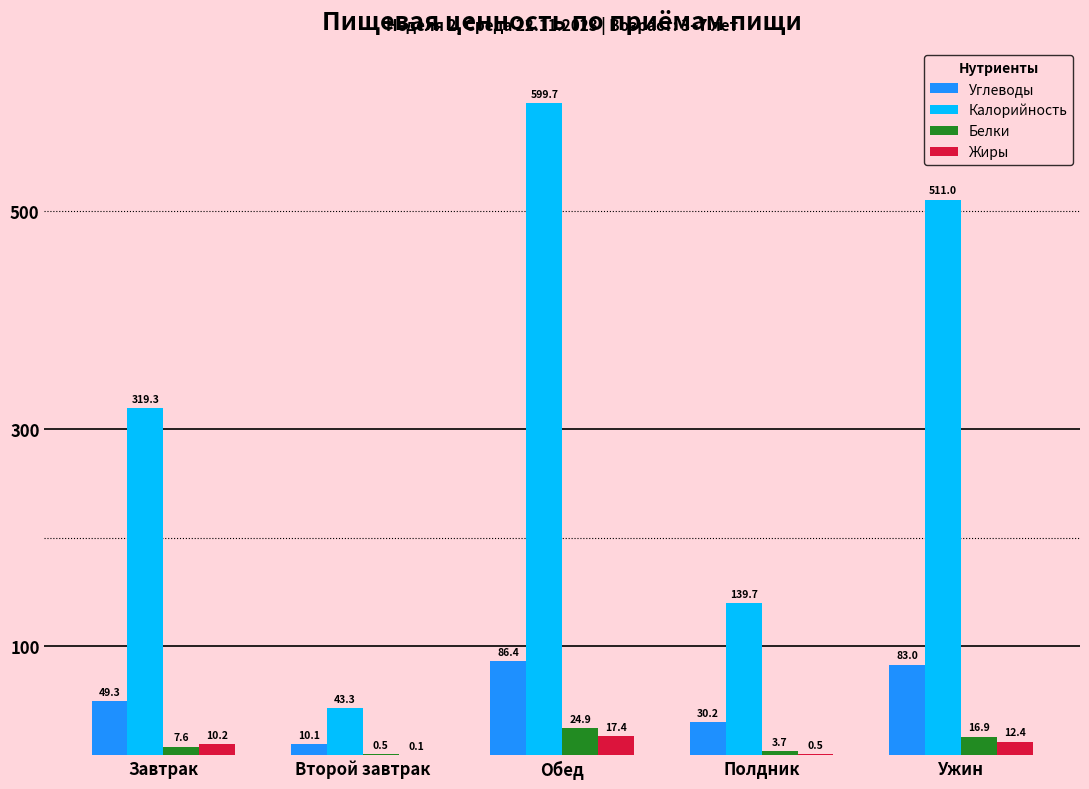

What is the maximum value for Жиры?

17.4